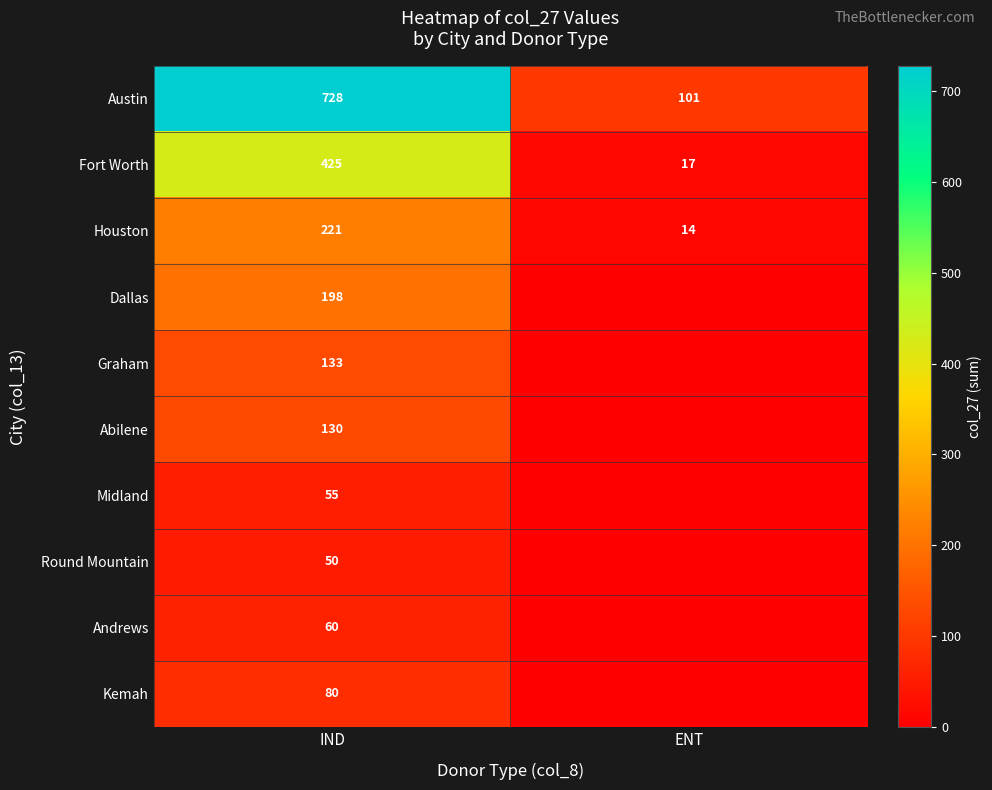

At how many categories does at least one series exceed 318?

1